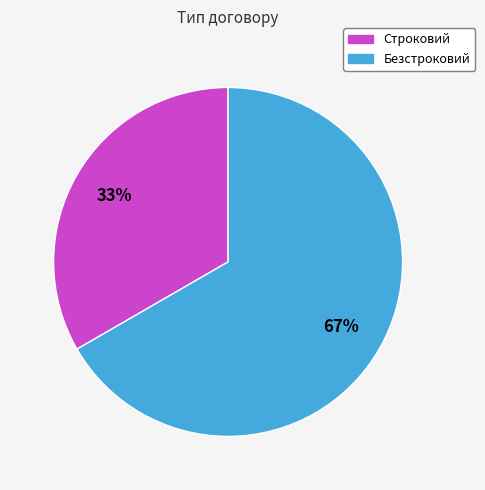

Is the sum of Строковий and Безстроковий greater than half?

Yes